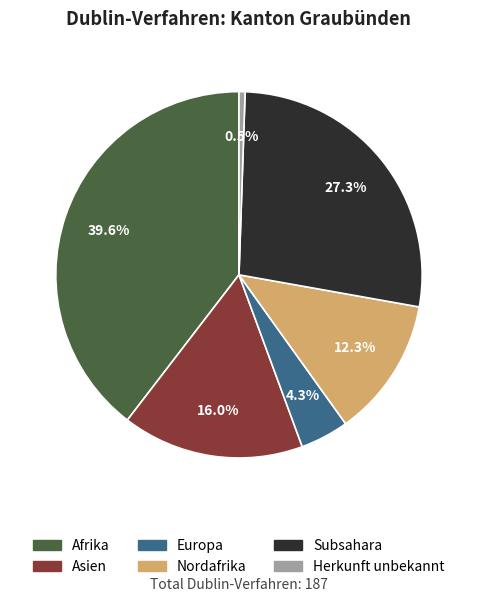

Is Nordafrika the majority of the pie?

No